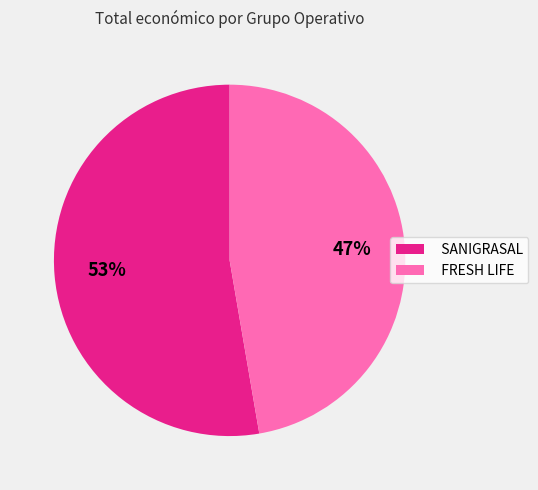

Is the sum of SANIGRASAL and FRESH LIFE greater than half?

Yes